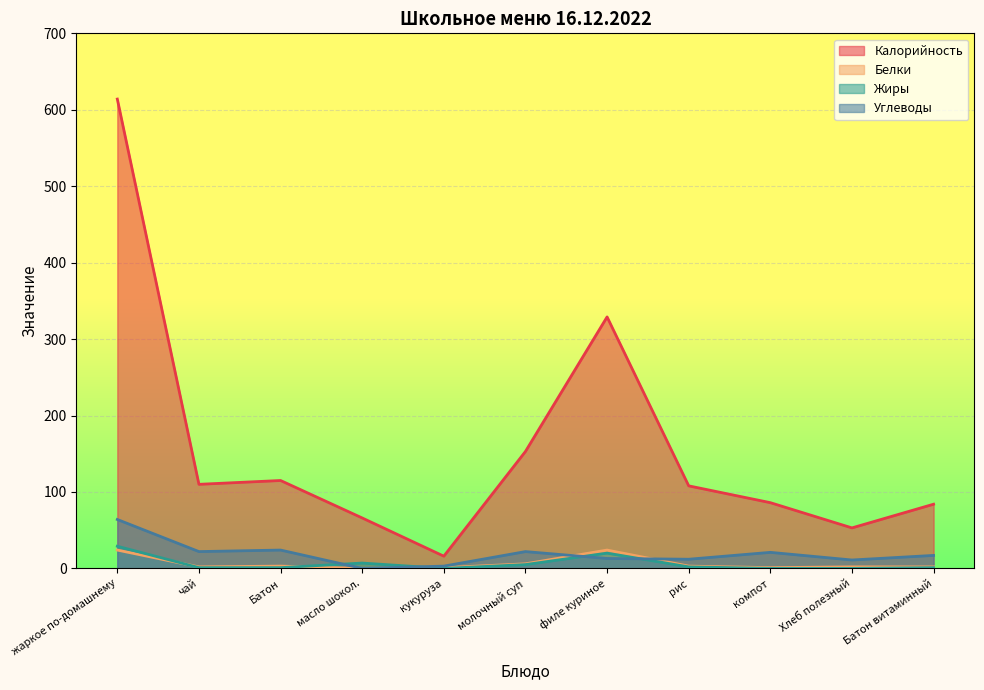

Which category has the highest value across all series?

жаркое по-домашнему